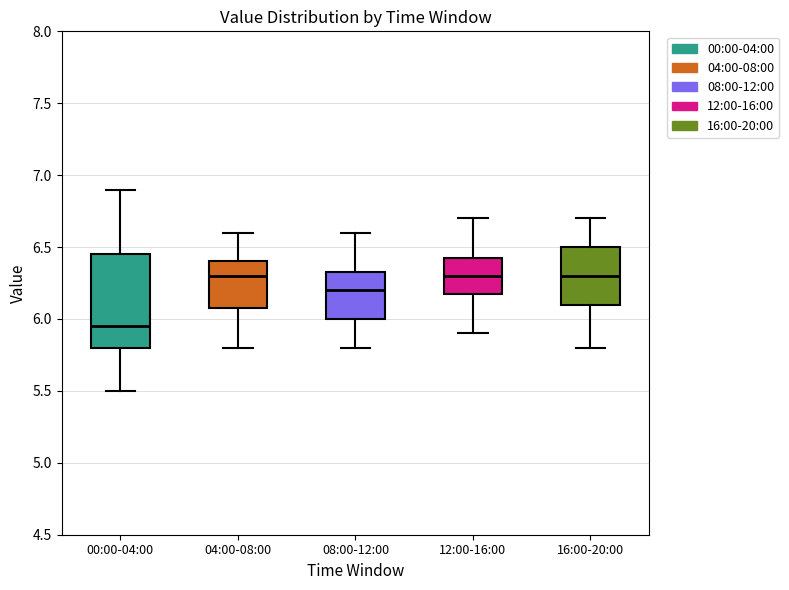

Reading left to right, transcribe this box plot: for each box, give where its median line is, the range the box spans, and where its two whiskers end, as read against the y-axis. The values are not printed on the chart, so give them approximately, as read against the axis.

00:00-04:00: median 5.95, box 5.80 to 6.45, whiskers 5.50 to 6.90
04:00-08:00: median 6.30, box 6.10 to 6.40, whiskers 5.80 to 6.60
08:00-12:00: median 6.20, box 6.00 to 6.35, whiskers 5.80 to 6.60
12:00-16:00: median 6.30, box 6.20 to 6.45, whiskers 5.90 to 6.70
16:00-20:00: median 6.30, box 6.10 to 6.50, whiskers 5.80 to 6.70